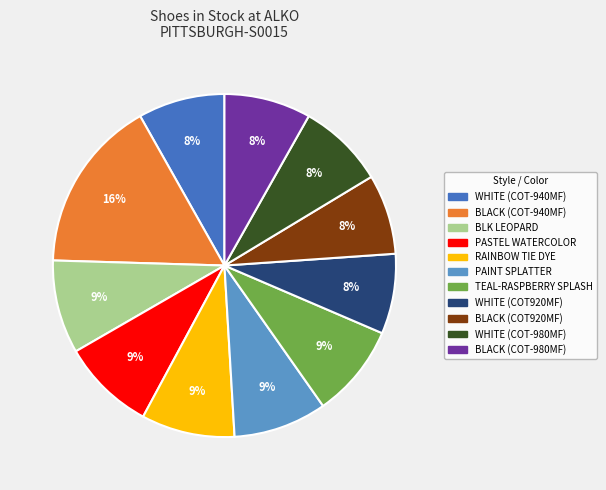

Which category has the biggest portion of the pie?

BLACK (COT-940MF)